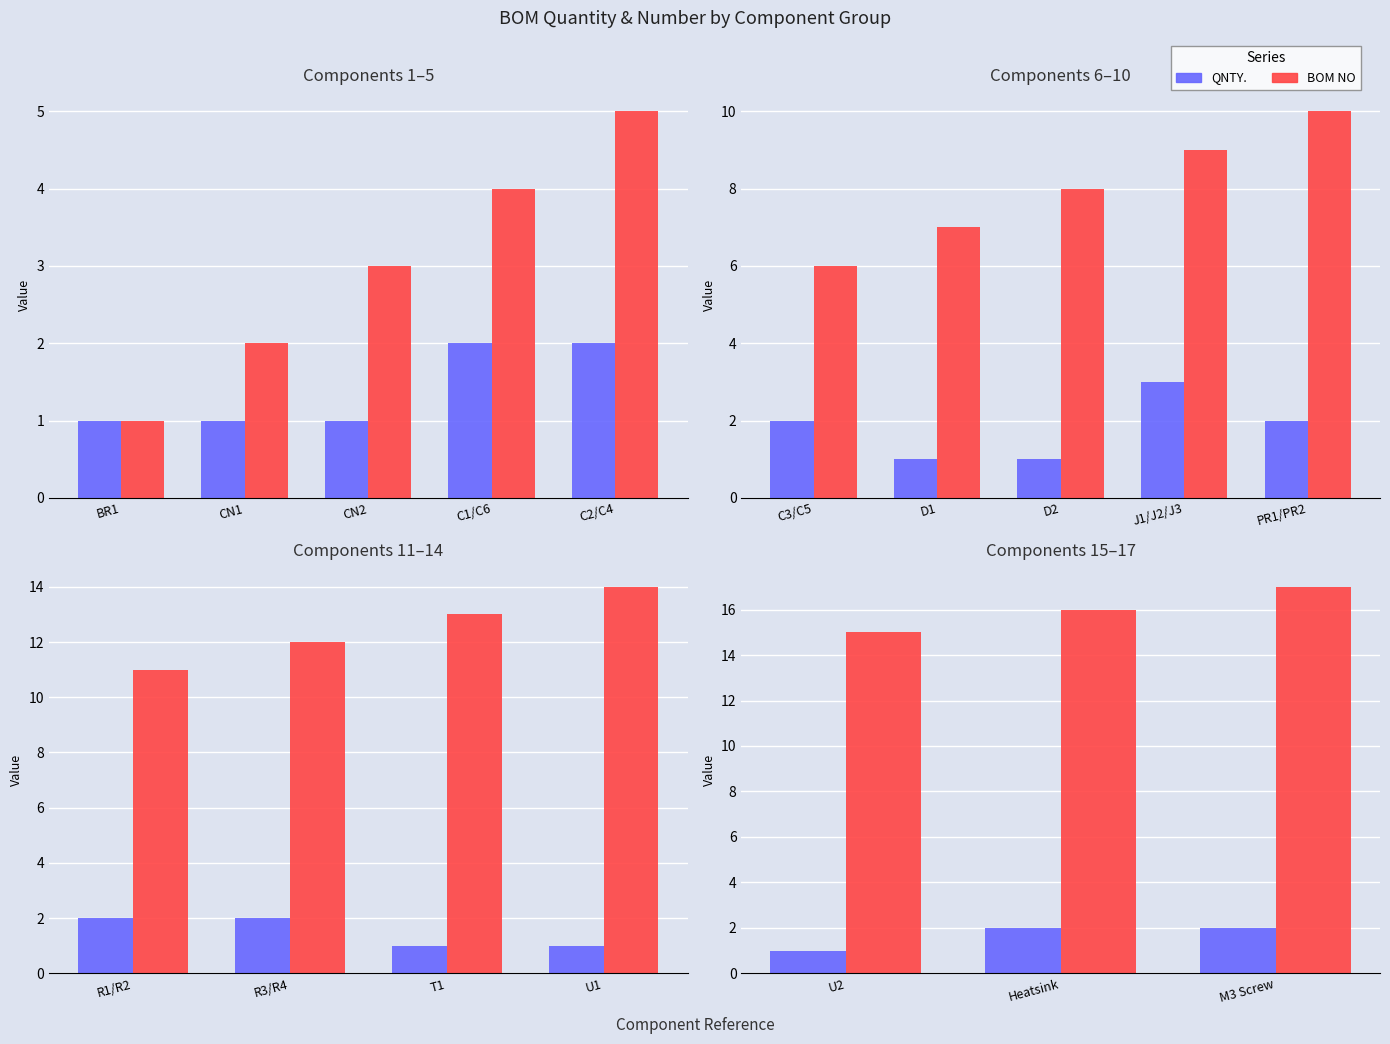

Rank the series at Heatsink from lowest to highest value.

QNTY., BOM NO